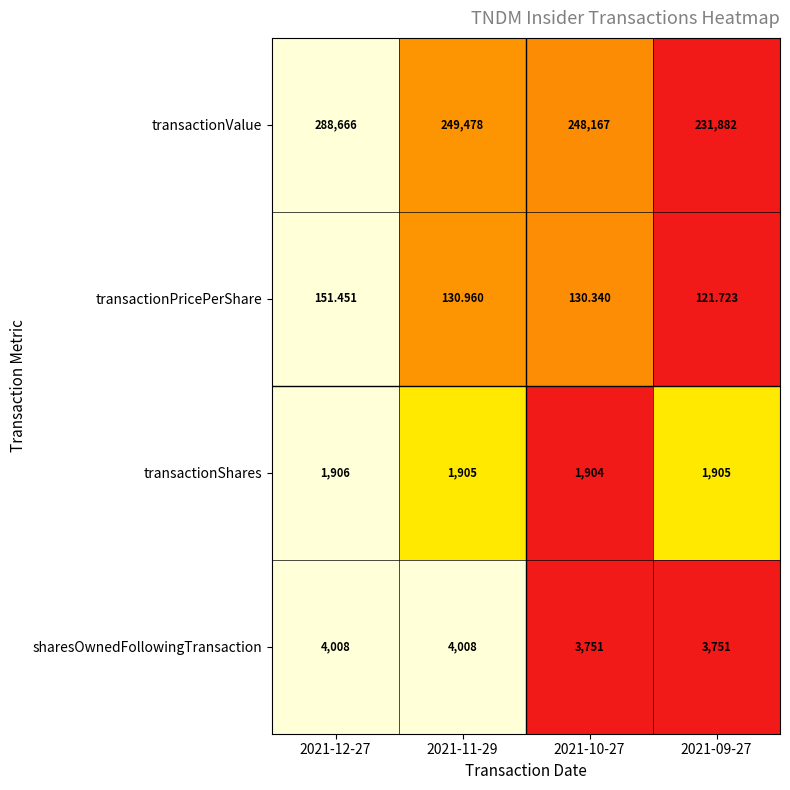

Is the value of transactionShares at 2021-10-27 greater than the value of transactionPricePerShare at 2021-10-27?

Yes